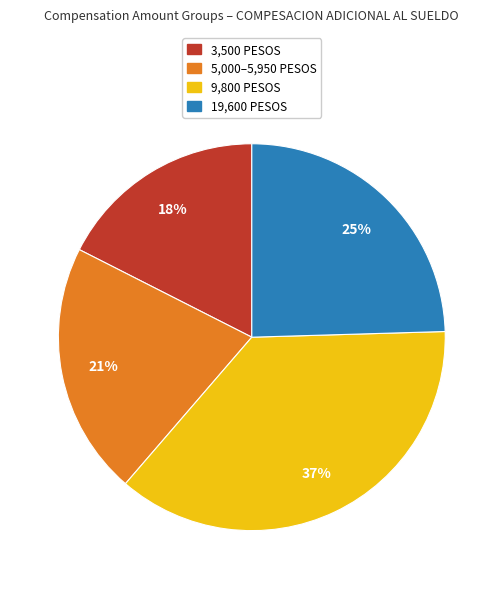

To the nearest percent, what is the average slice percentage?

25%